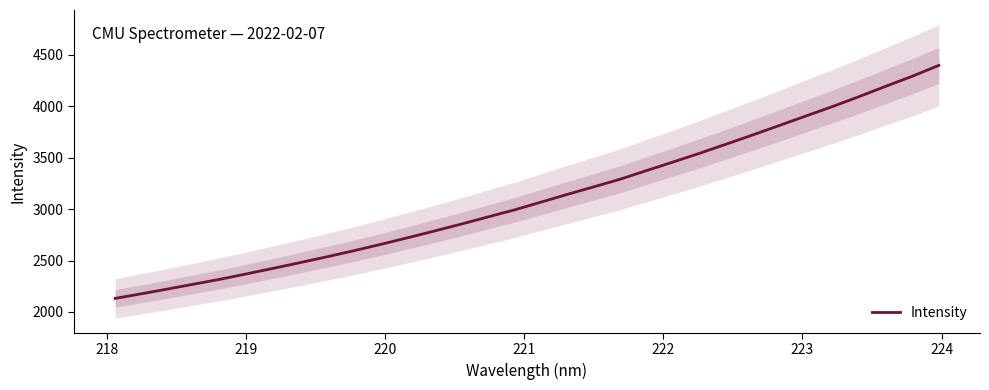

The value at 13 is 4078.5. True or false?

False